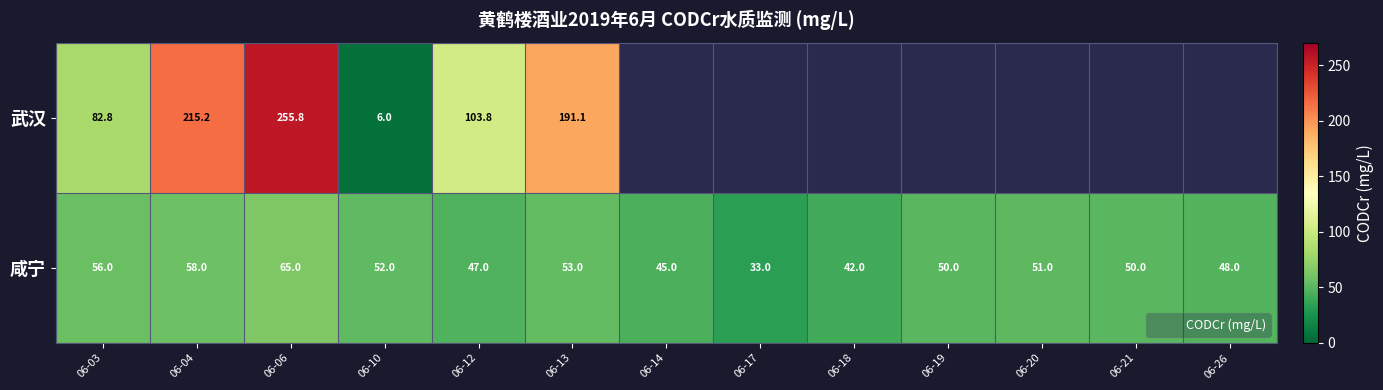

At which category does the chart reach its minimum across all series?

06-10